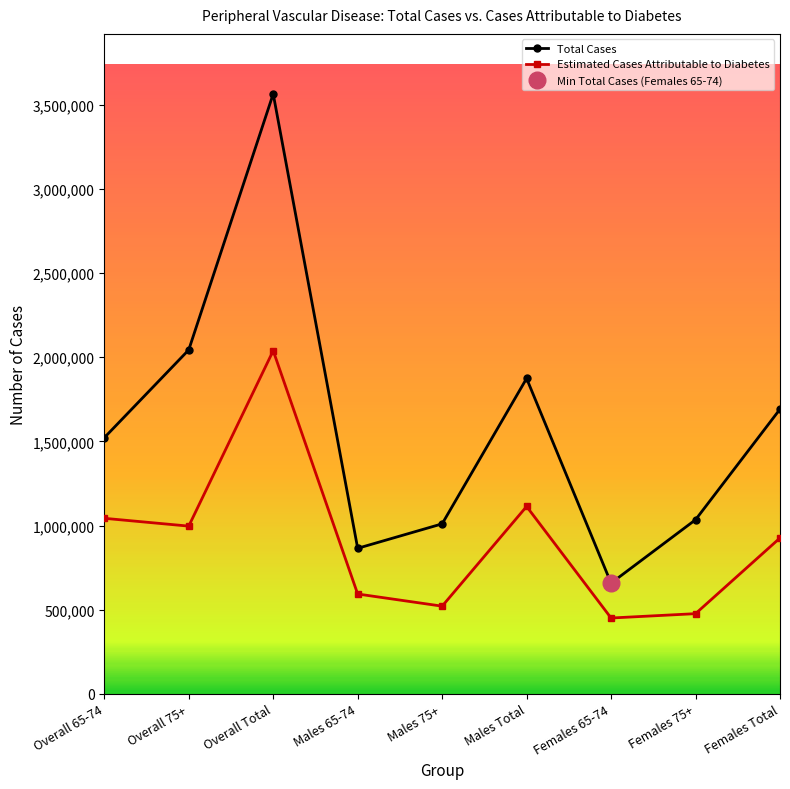

Which series has the largest range (max minus min)?

Total Cases